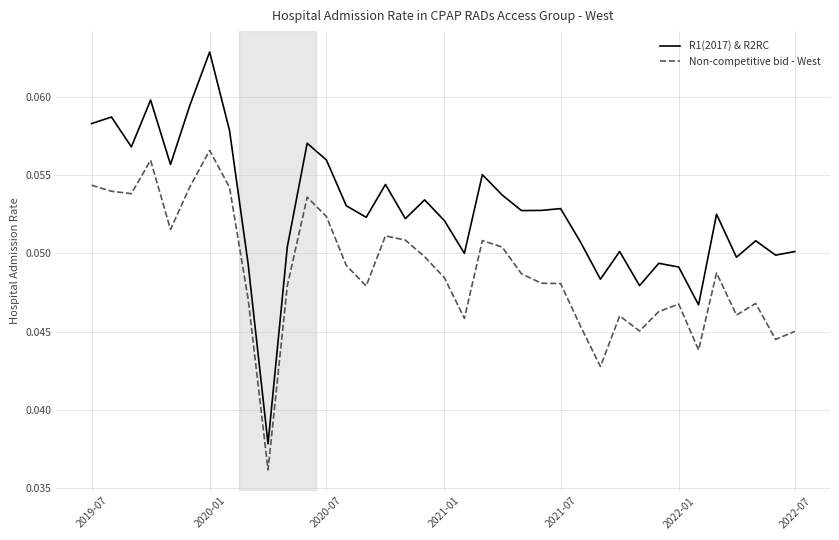

True or false: R1(2017) & R2RC and Non-competitive bid - West intersect in this chart.

False